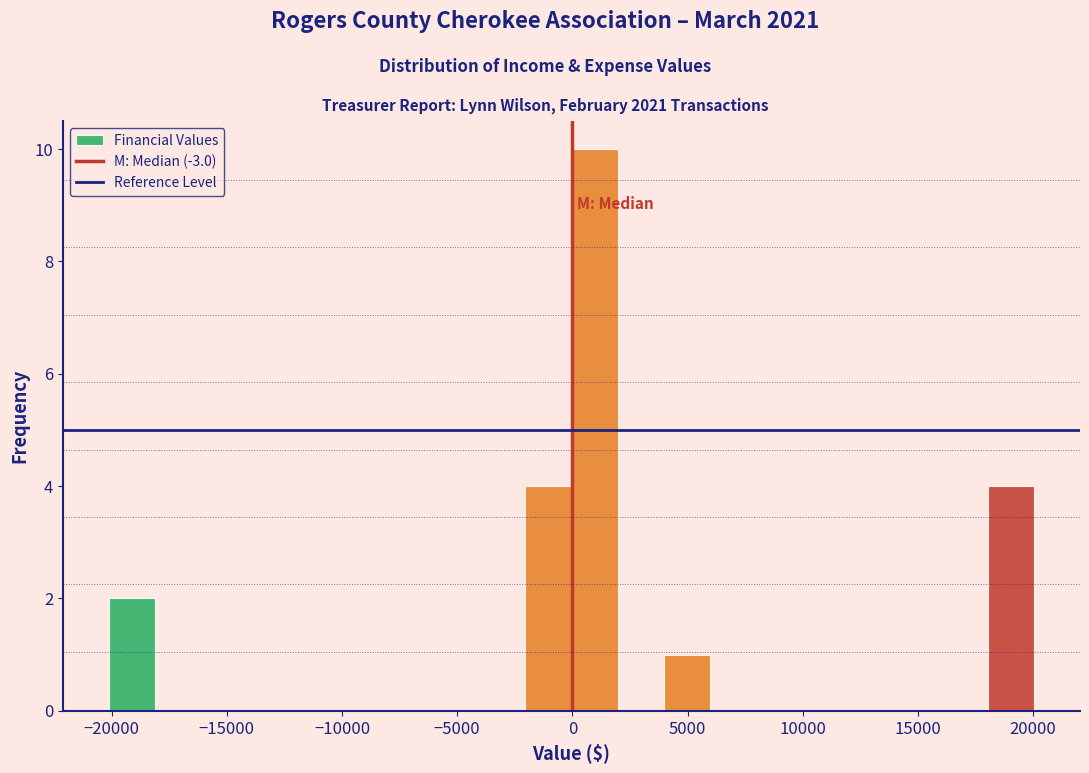

Which range on the x-axis has the tallest bar?

0 to 2000